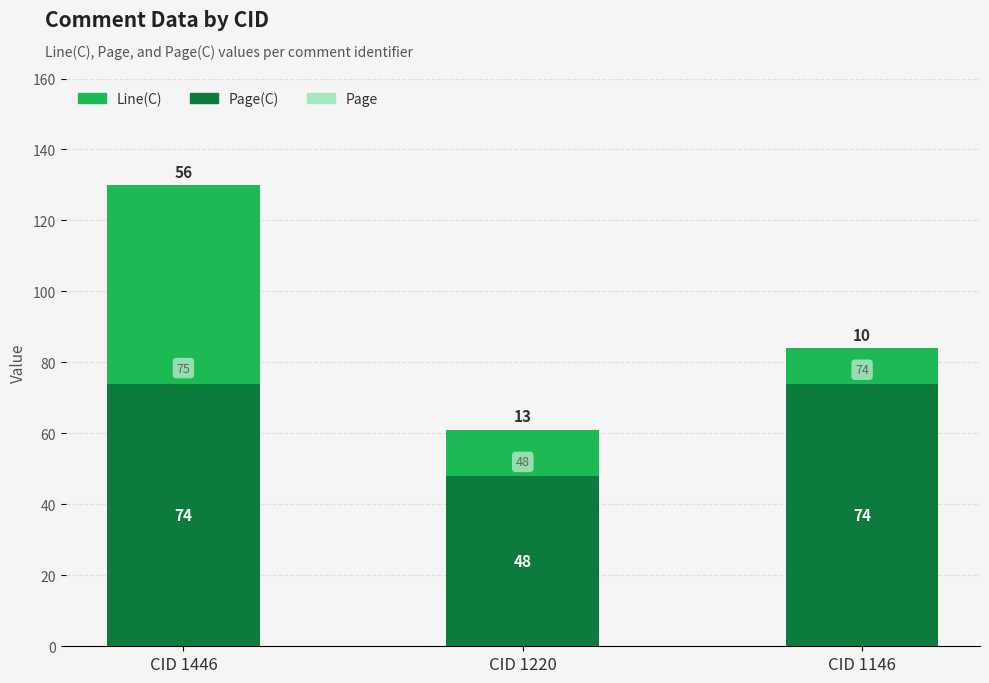

List the series in order of their peak value, lowest first.

Line(C), Page(C), Page